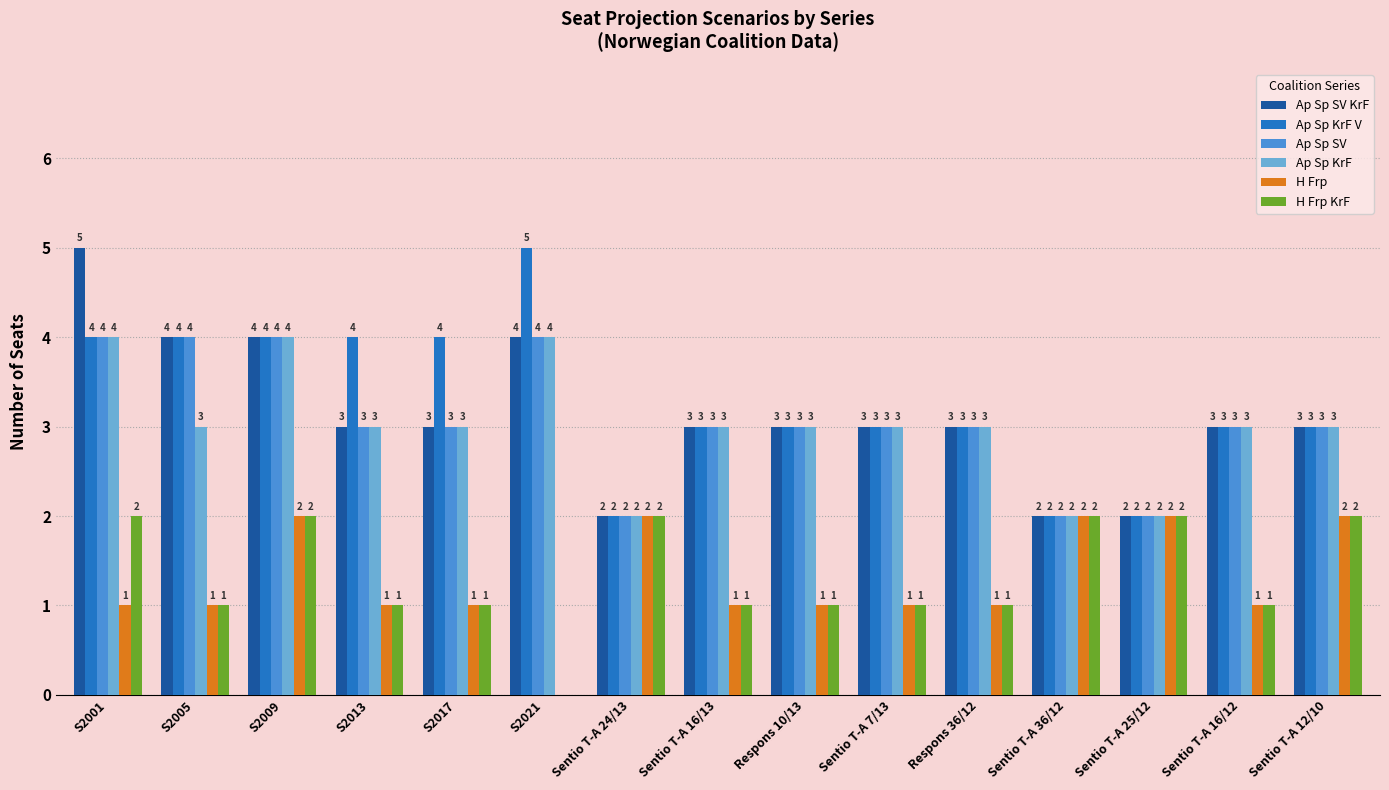

What value does the Ap Sp KrF series have at S2005?

3